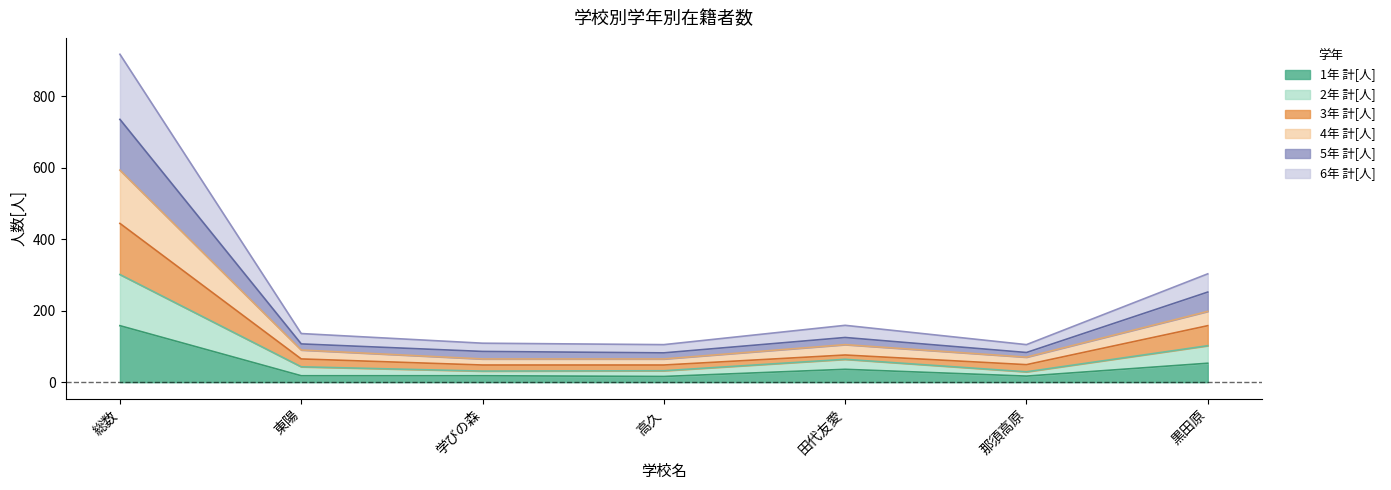

List the labels in order of 6年 計[人] value, smallest first.

高久, 那須高原, 学びの森, 東陽, 田代友愛, 黒田原, 総数